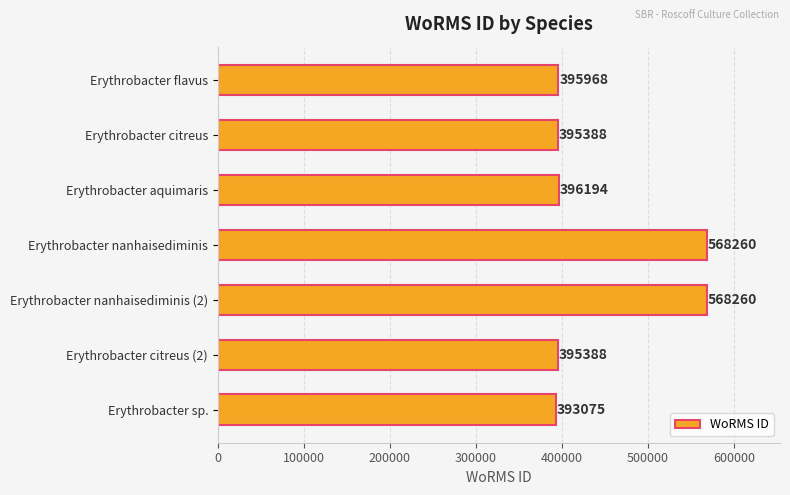

At which label is the value closest to 480667?

Erythrobacter aquimaris